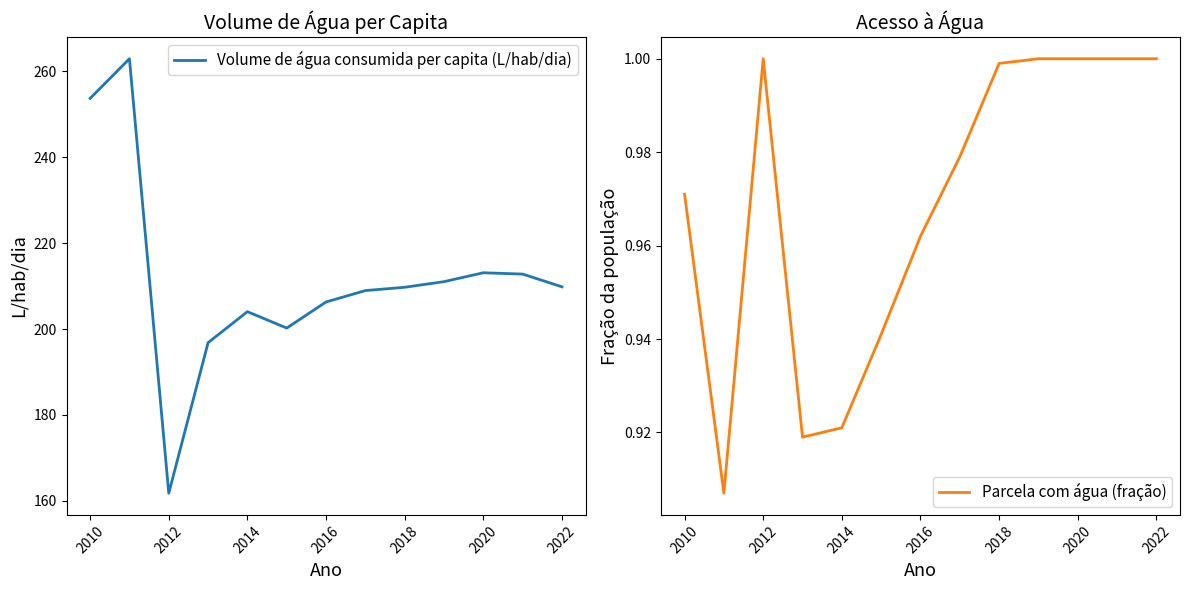

Which series changed the most between 2010 and 9?

Volume de água consumida per capita (L/hab/dia)